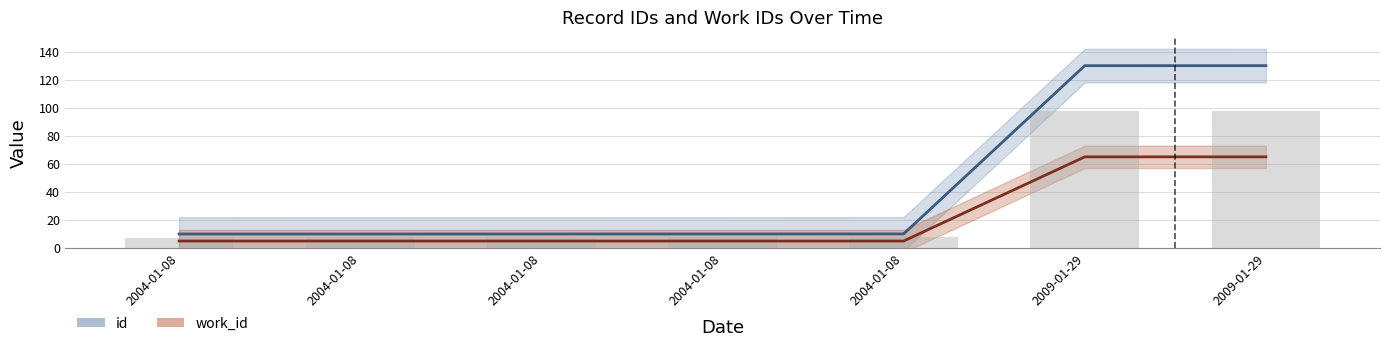

What are all the series names shown in the legend?

id, work_id